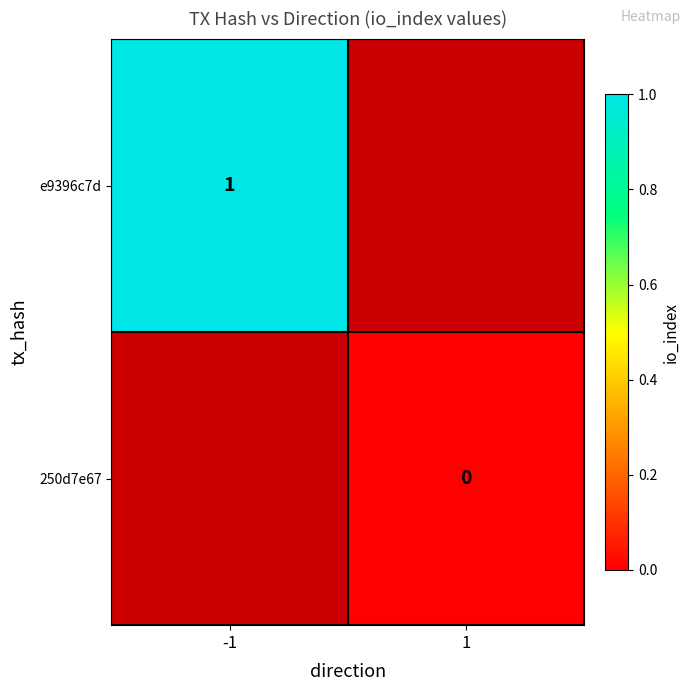

The e9396c7d series shows 2 at -1. True or false?

False